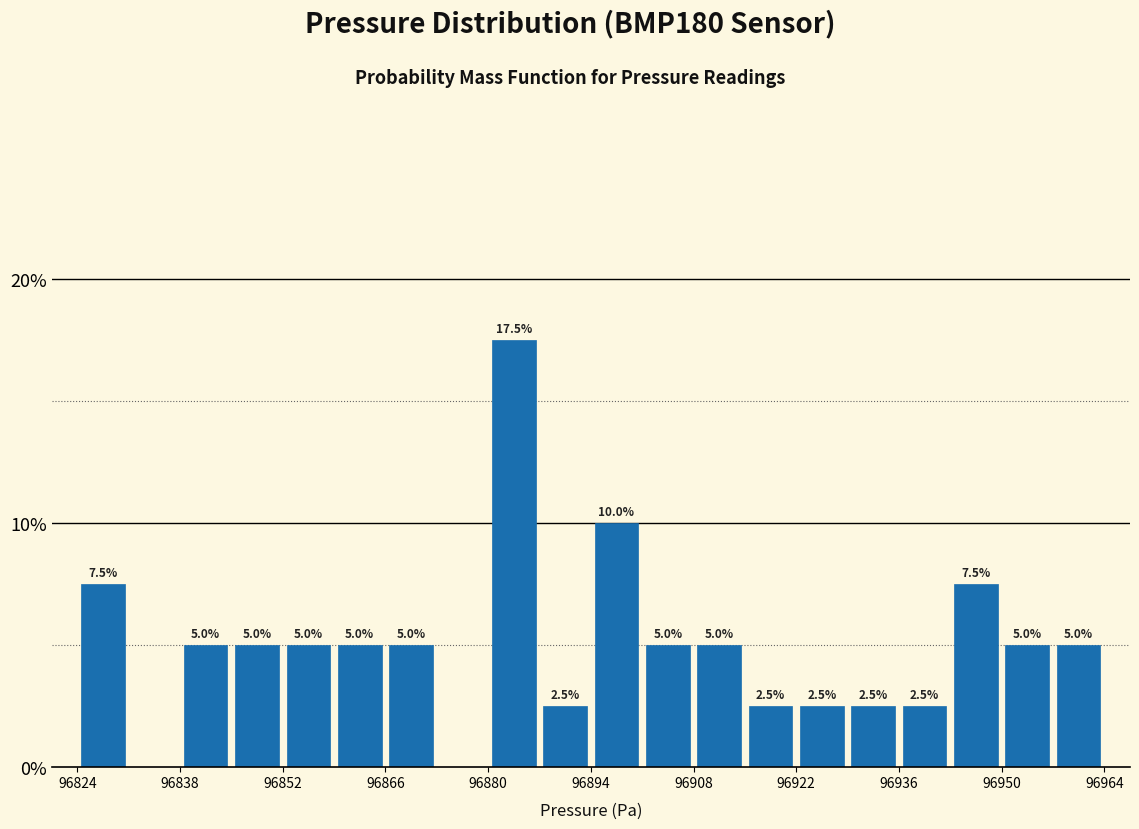

Read against the x-axis, roughly where is the centre of the tallest bar?

96884